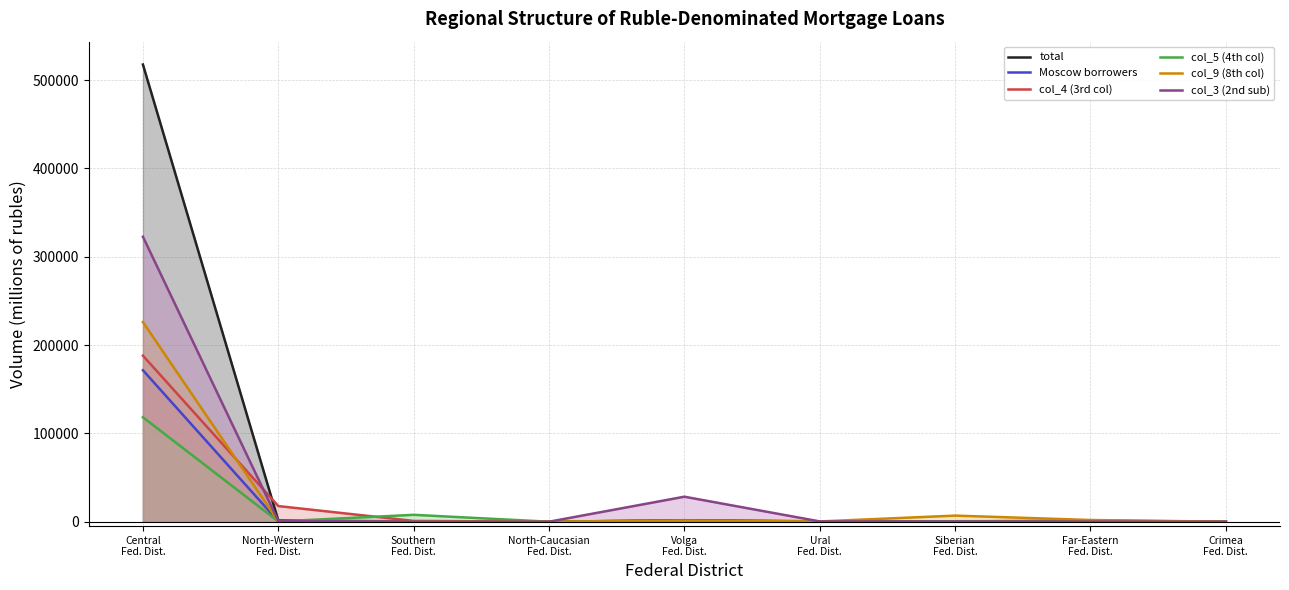

At which category does col_4 (3rd col) reach its first local peak?

Volga
Fed. Dist.